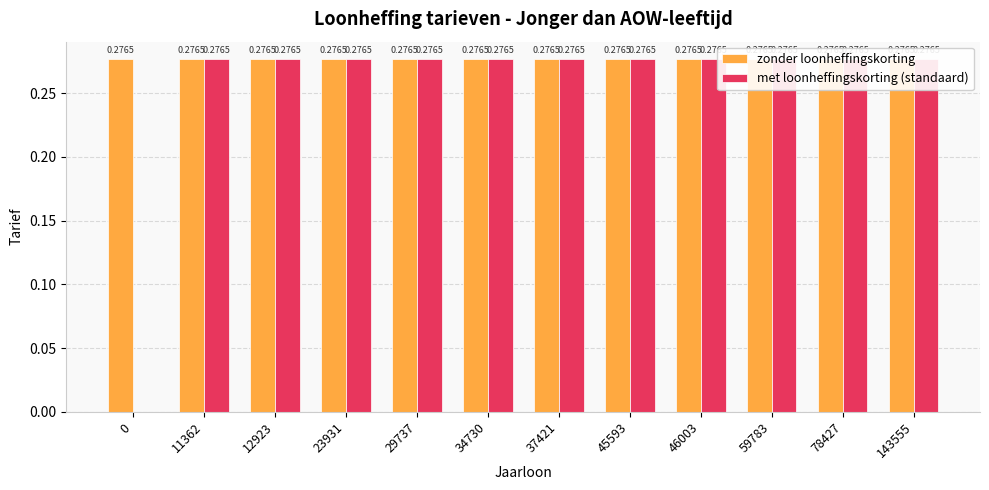

List the series in order of their peak value, highest first.

zonder loonheffingskorting, met loonheffingskorting (standaard)